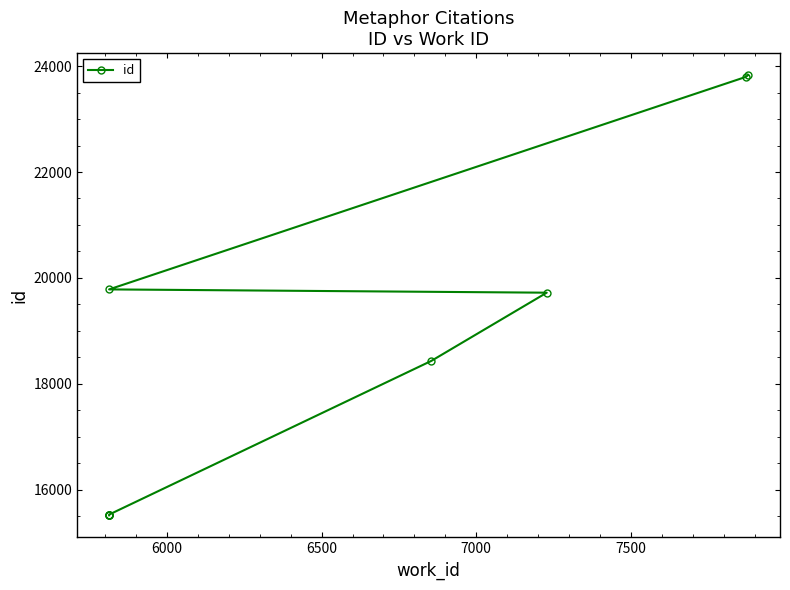

Reading left to right, what are all the values shown in this chart?

15516	15519	15521	15523	15530	18433	19721	19783	23795	23830